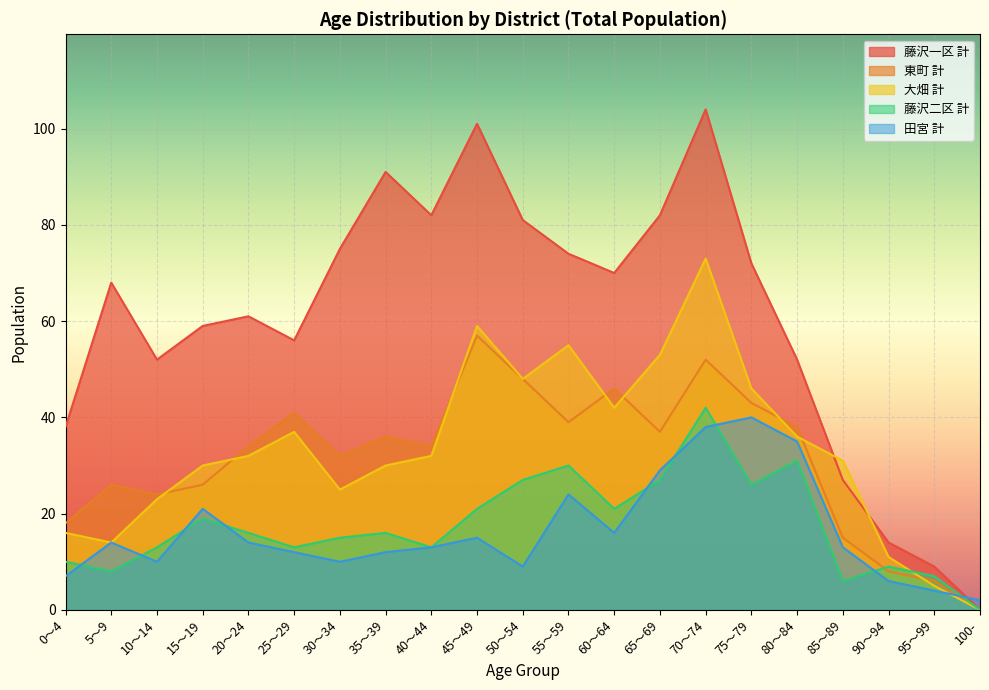

Where does the 東町 計 series first go above 34?

25～29